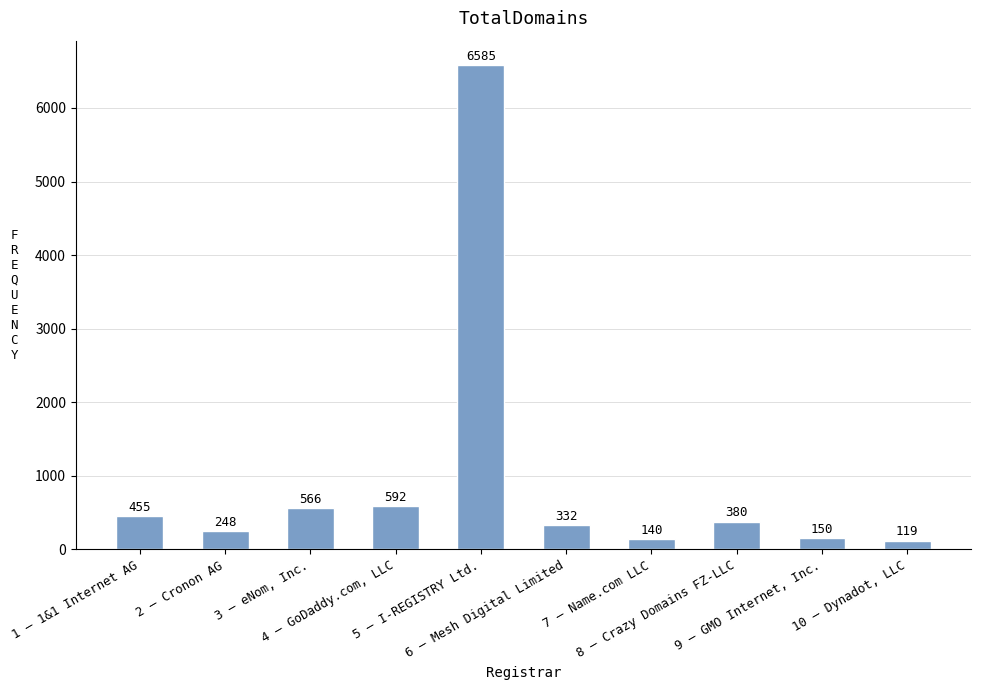

Rank the categories by value from highest to lowest.

5 — I-REGISTRY Ltd., 4 — GoDaddy.com, LLC, 3 — eNom, Inc., 1 — 1&1 Internet AG, 8 — Crazy Domains FZ-LLC, 6 — Mesh Digital Limited, 2 — Cronon AG, 9 — GMO Internet, Inc., 7 — Name.com LLC, 10 — Dynadot, LLC